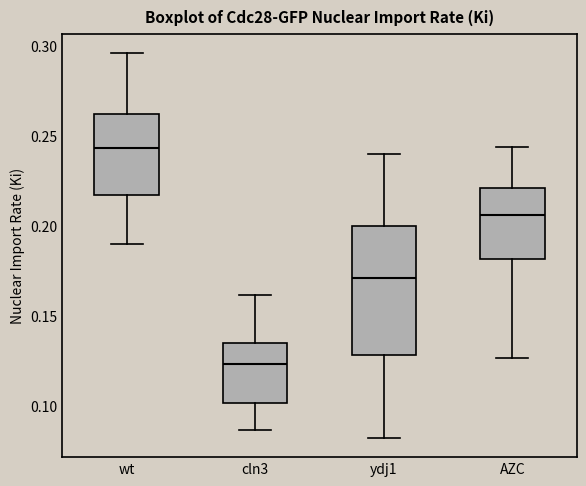

Which box's median line is the highest?

wt